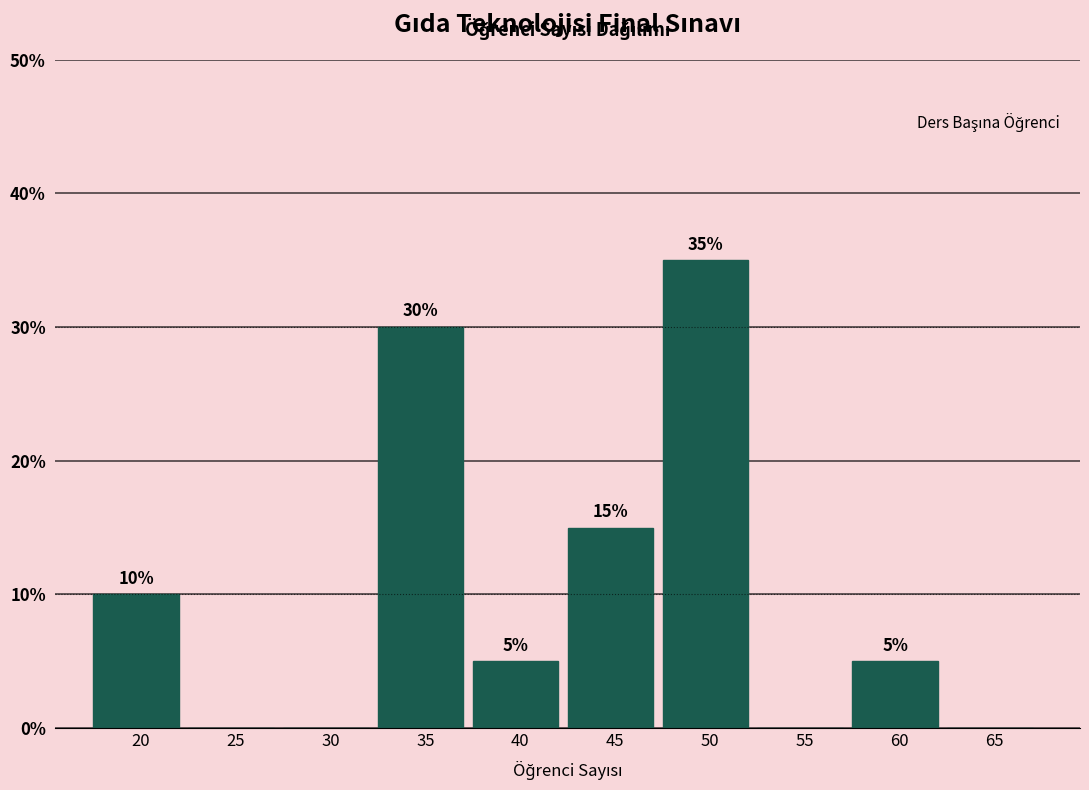

Are the bars horizontal?

No